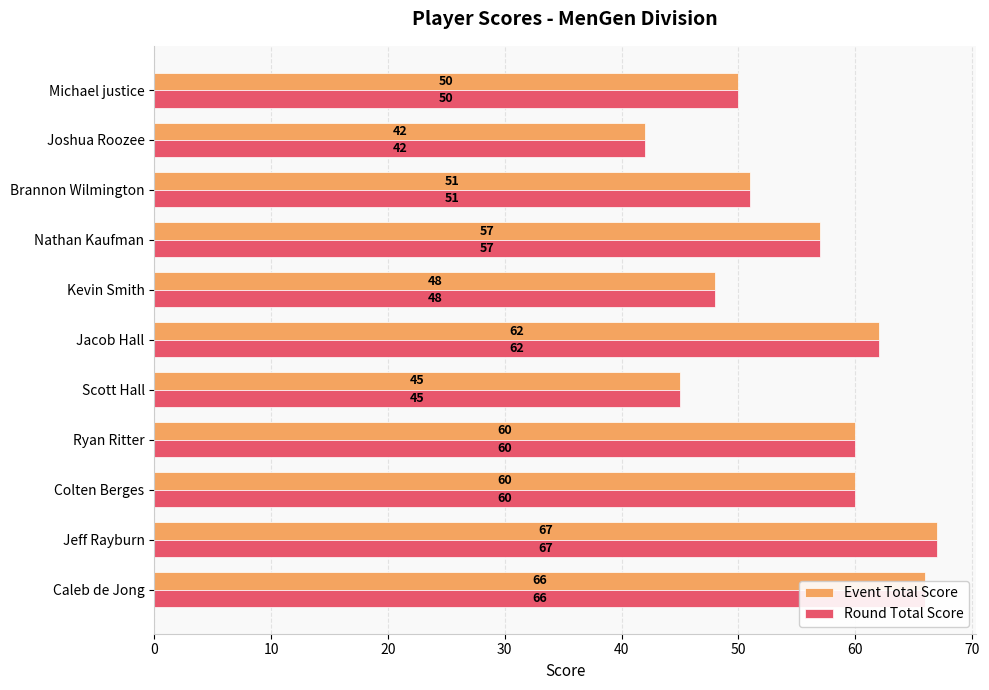

What is the maximum value for Event Total Score?

67